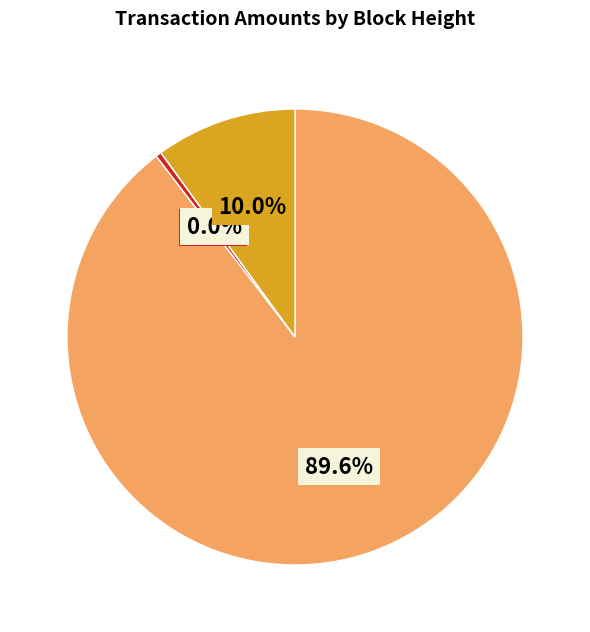

The 455322 slice represents 1% of the pie. True or false?

False